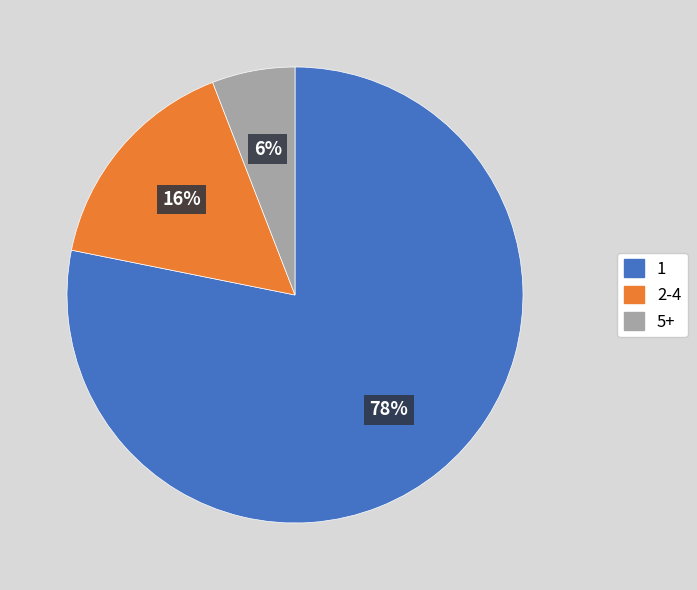

To the nearest percent, what is the average slice percentage?

33%